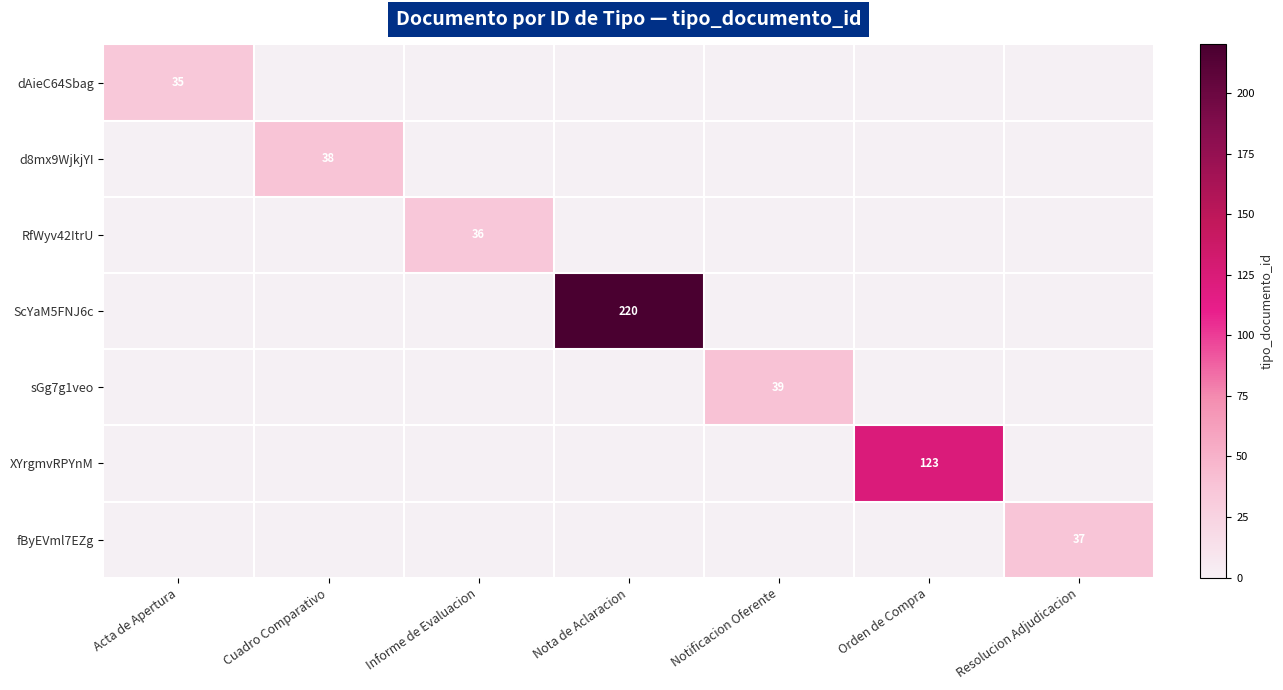

The RfWyv42ItrU series shows 36 at Informe de Evaluacion. True or false?

True